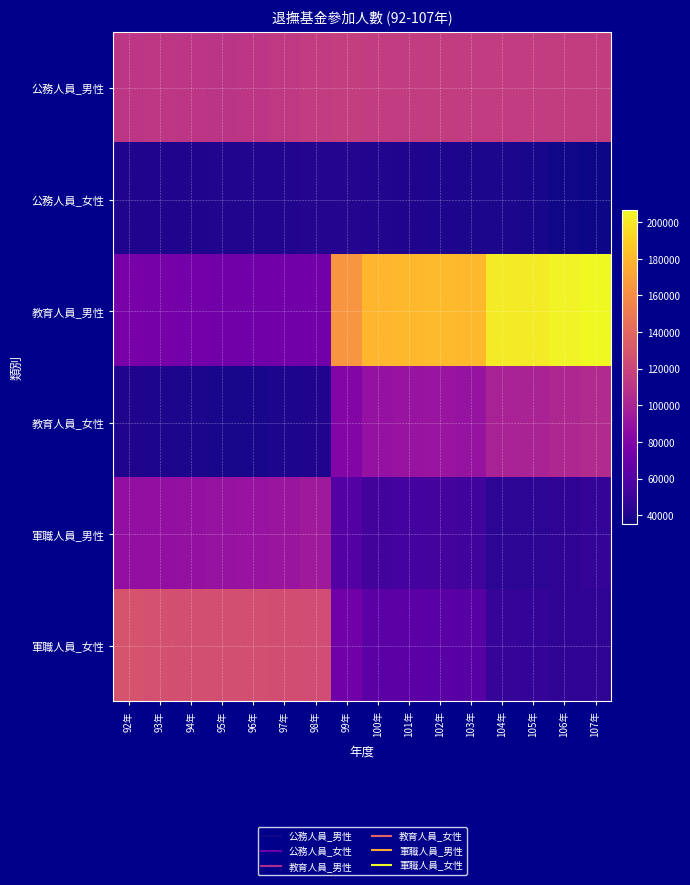

At which category is the sum across all series the highest?

107年